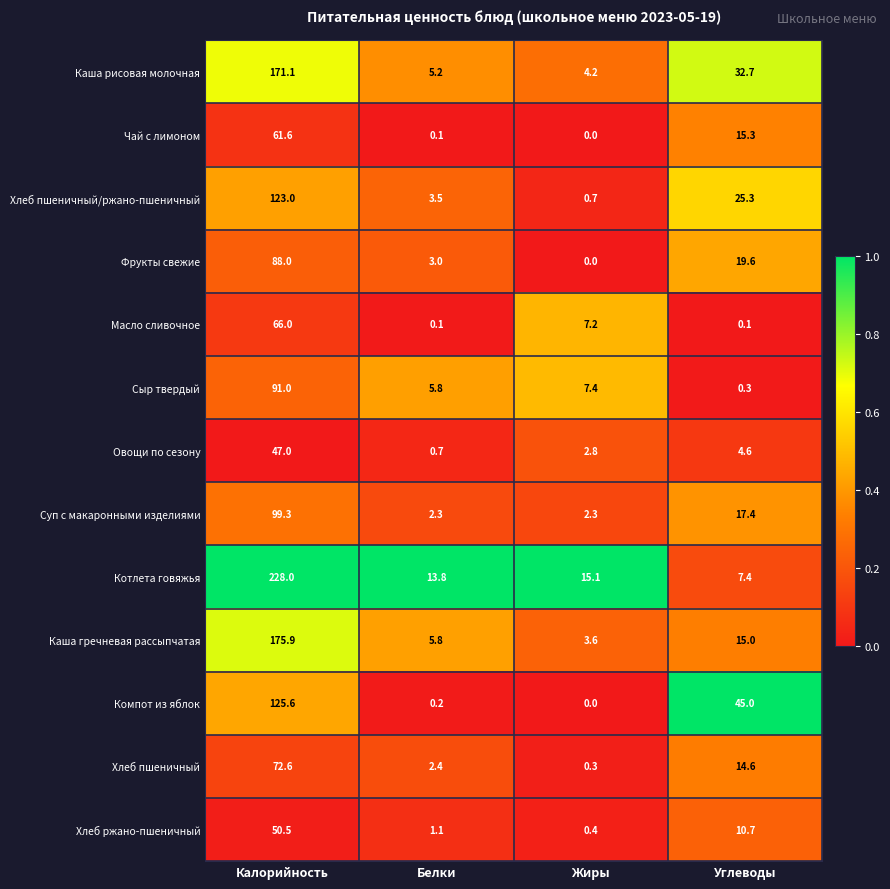

What is the sum of all Суп с макаронными изделиями values?

121.3